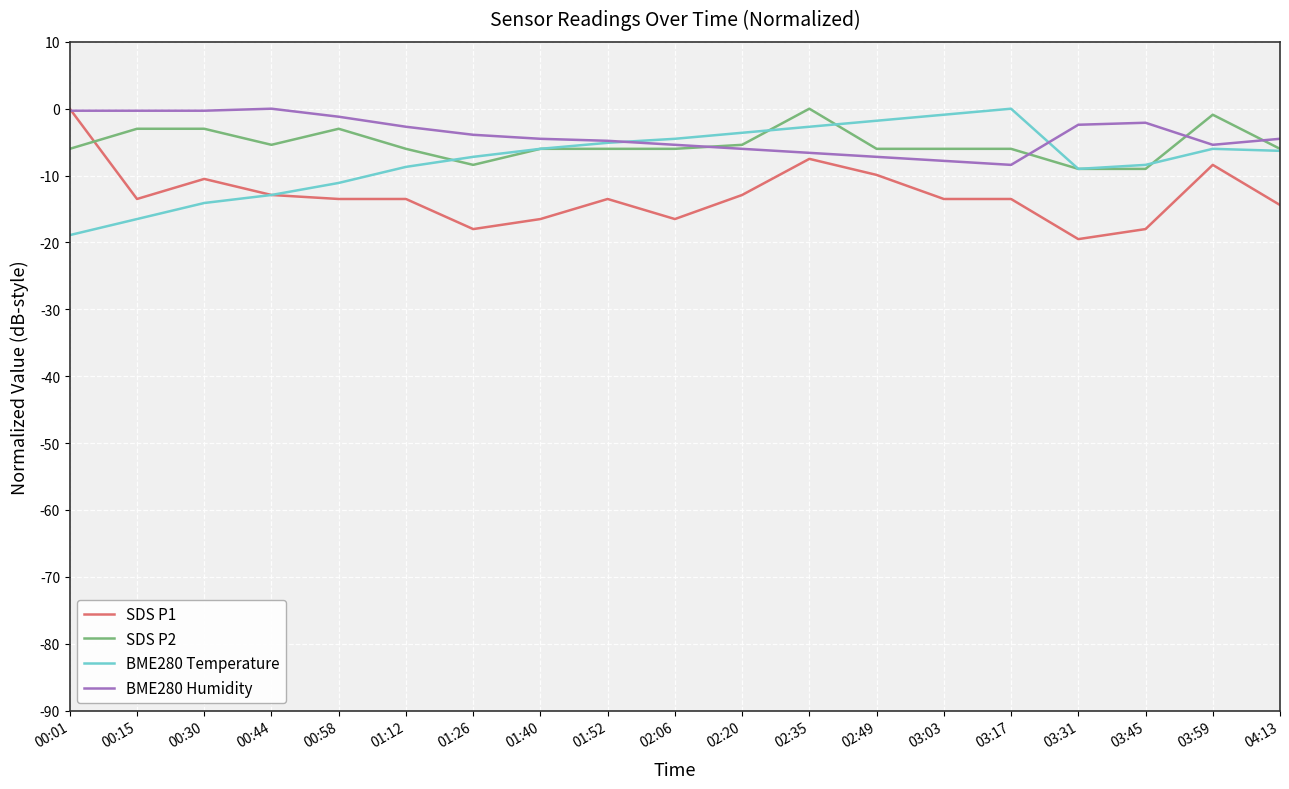

How many distinct data groups are displayed?

4